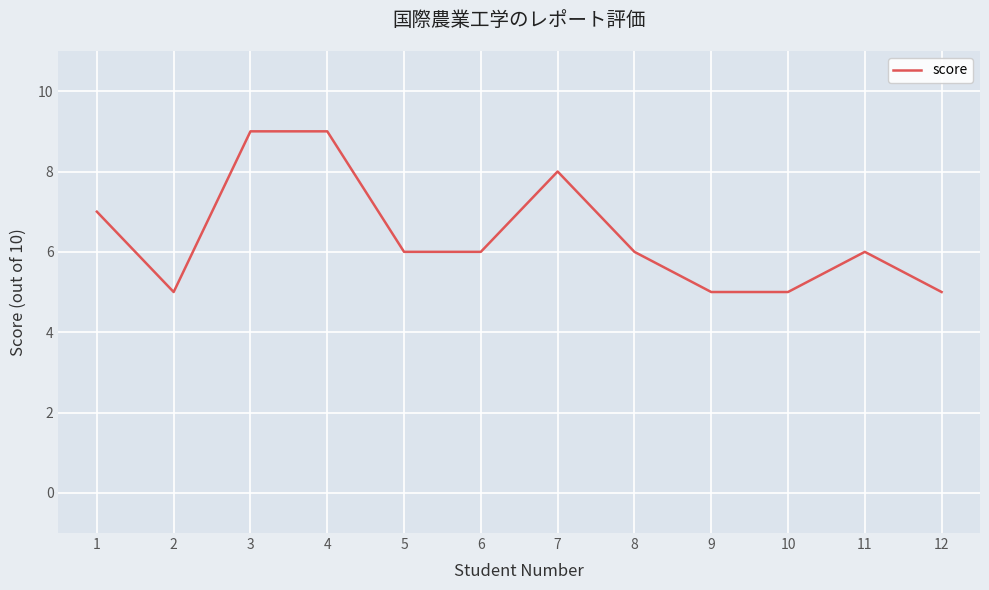

What is the difference between the values at 7 and 10?

3